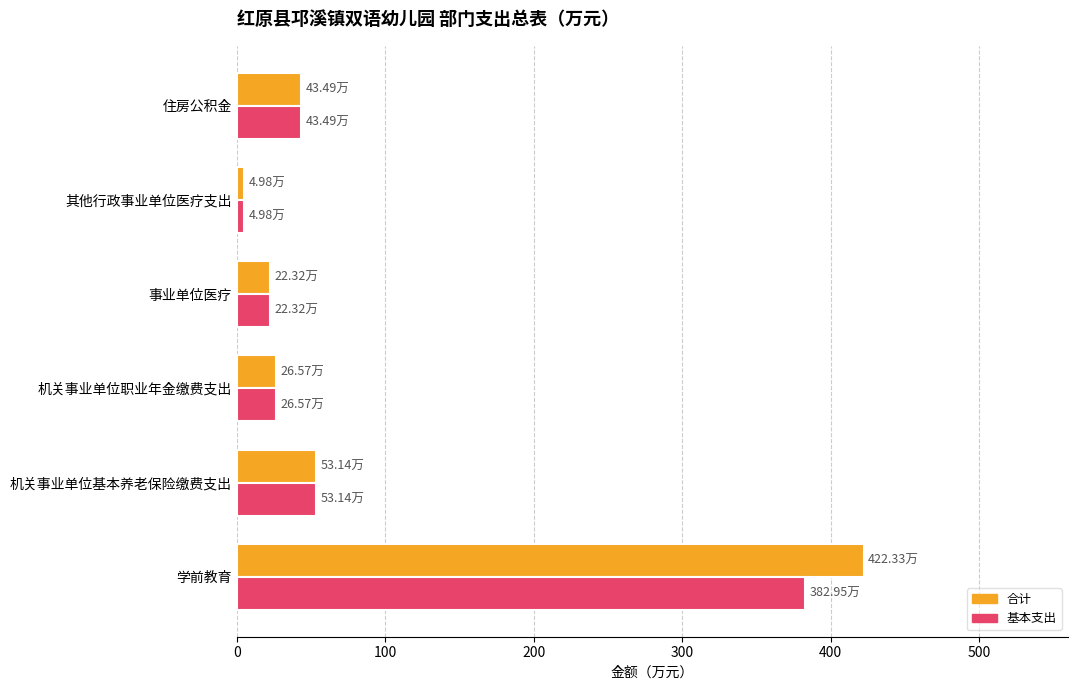

At which category is the sum across all series the highest?

学前教育